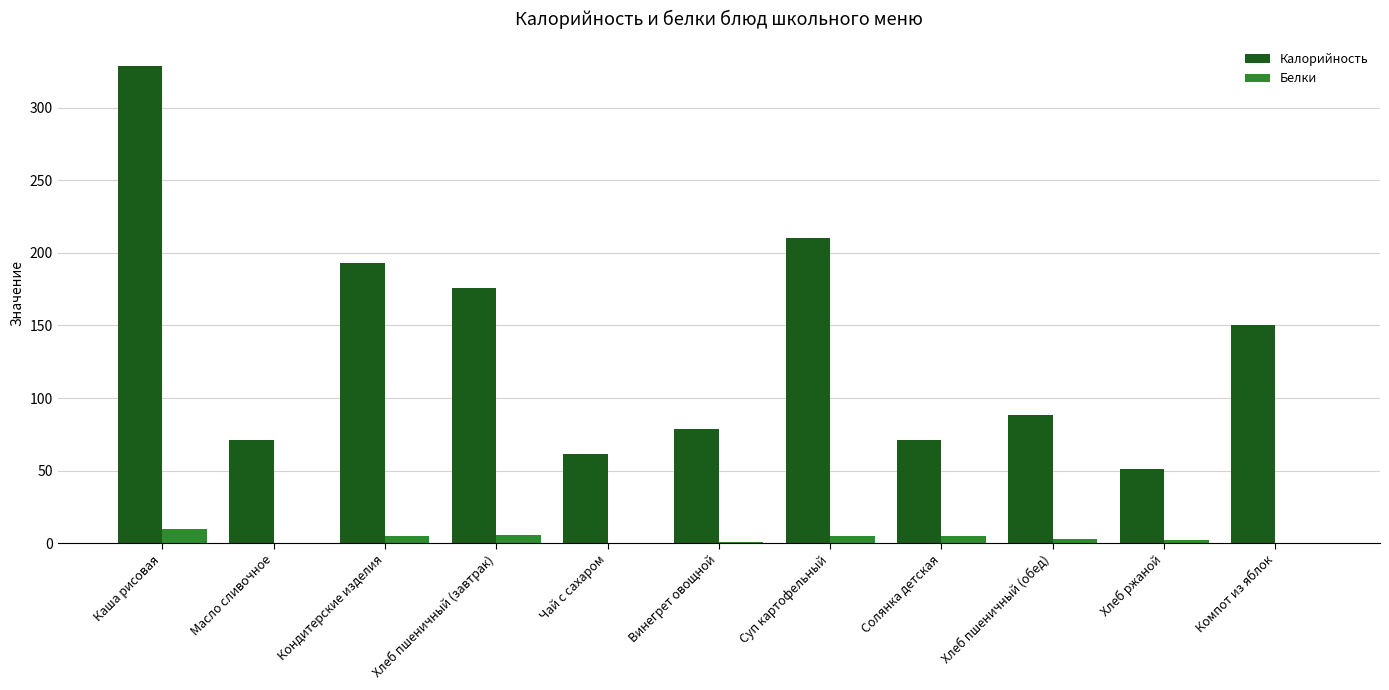

Which series changed the most between Суп картофельный and Хлеб ржаной?

Калорийность